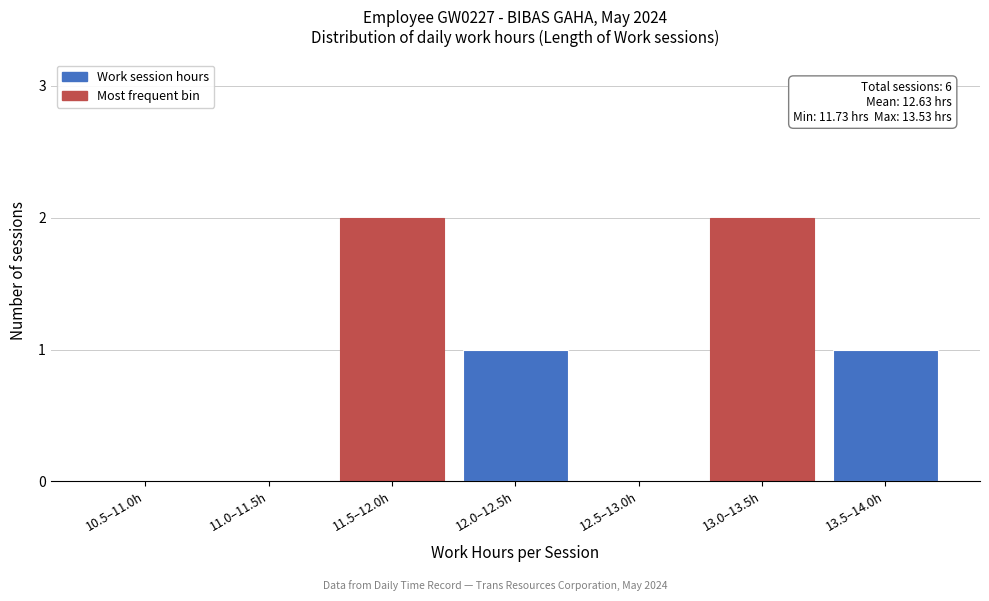

Reading right to left, transcribe all the data shown in this chart.

13.5–14.0h=1	13.0–13.5h=2	12.5–13.0h=0	12.0–12.5h=1	11.5–12.0h=2	11.0–11.5h=0	10.5–11.0h=0